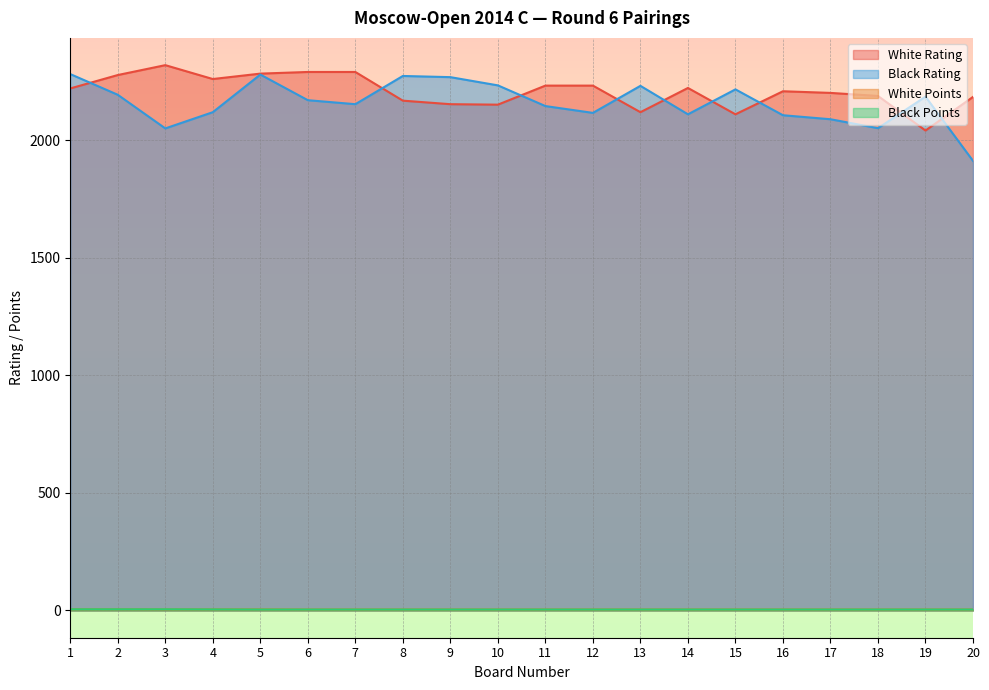

True or false: White Points and Black Points intersect in this chart.

False